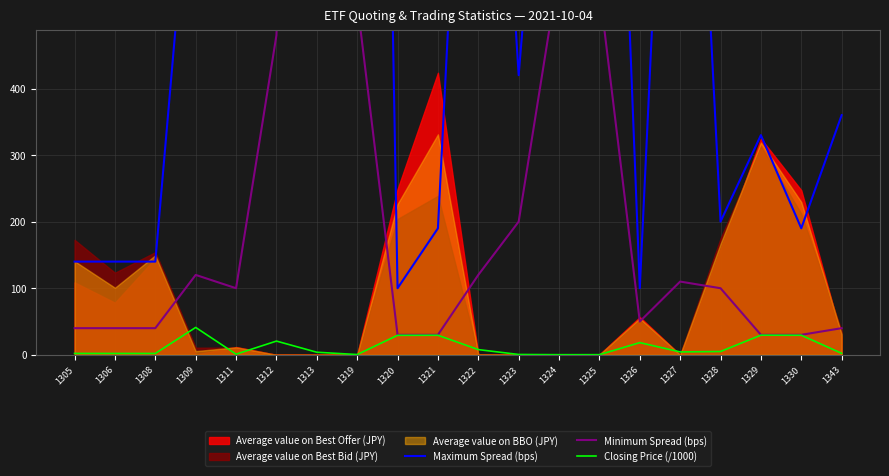

What is the difference between the maximum and second lowest values in the Maximum Spread (bps) series?

4250.0